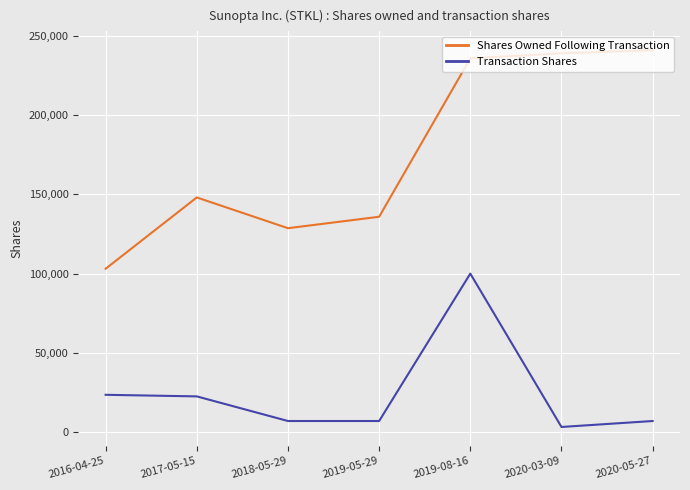

Which series changed the most between 2017-05-15 and 2020-03-09?

Shares Owned Following Transaction